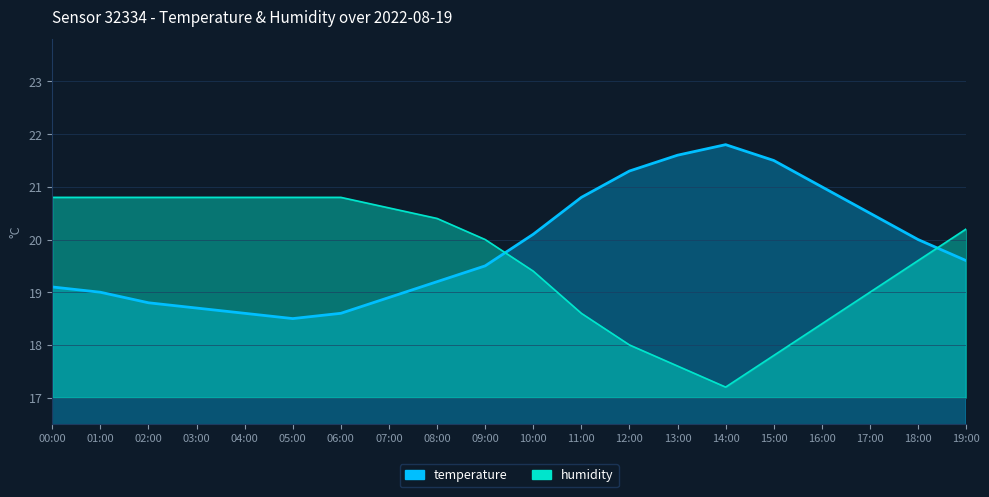

Reading left to right, transcribe all the data shown in this chart.

temperature: 19.1	19.0	18.8	18.7	18.6	18.5	18.6	18.9	19.2	19.5	20.1	20.8	21.3	21.6	21.8	21.5	21.0	20.5	20.0	19.6
humidity: 20.8	20.8	20.8	20.8	20.8	20.8	20.8	20.6	20.4	20.0	19.4	18.6	18.0	17.6	17.2	17.8	18.4	19.0	19.6	20.2